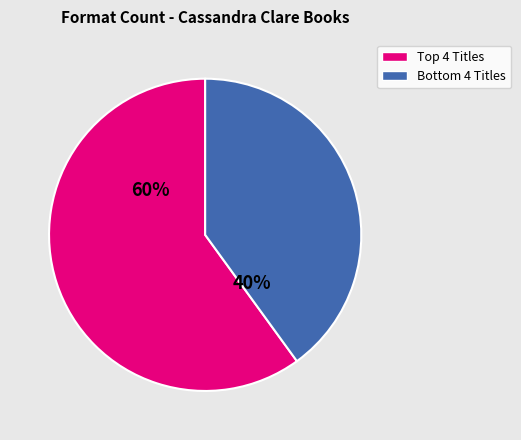

To the nearest percent, what is the average slice percentage?

50%